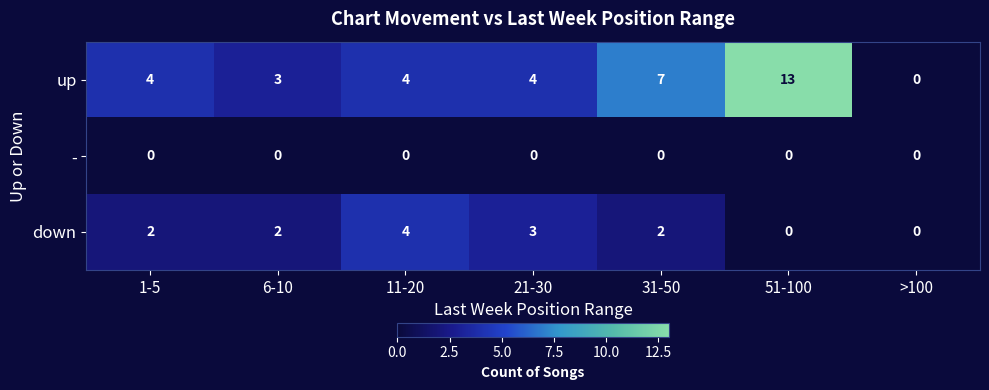

Reading left to right, what are all the values shown in this chart?

up: 4	3	4	4	7	13	0
-: 0	0	0	0	0	0	0
down: 2	2	4	3	2	0	0